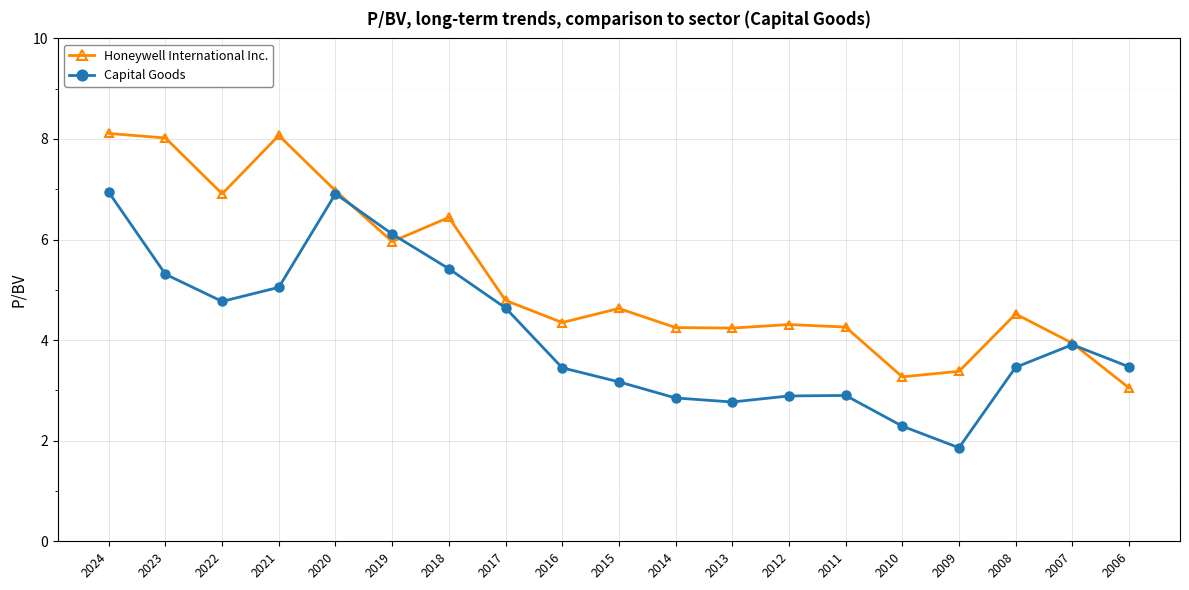

Which series has the largest total across all categories?

Honeywell International Inc.